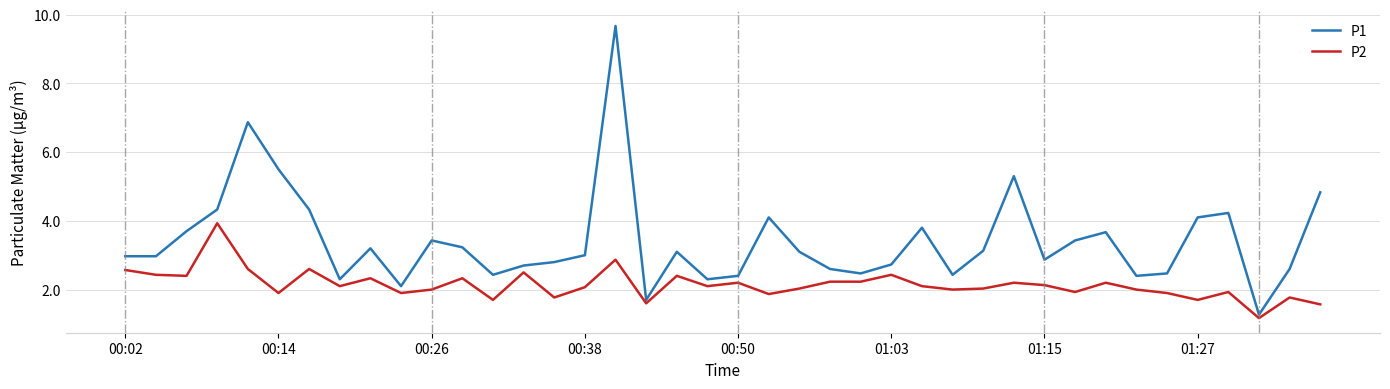

Which series has the widest spread of values?

P1